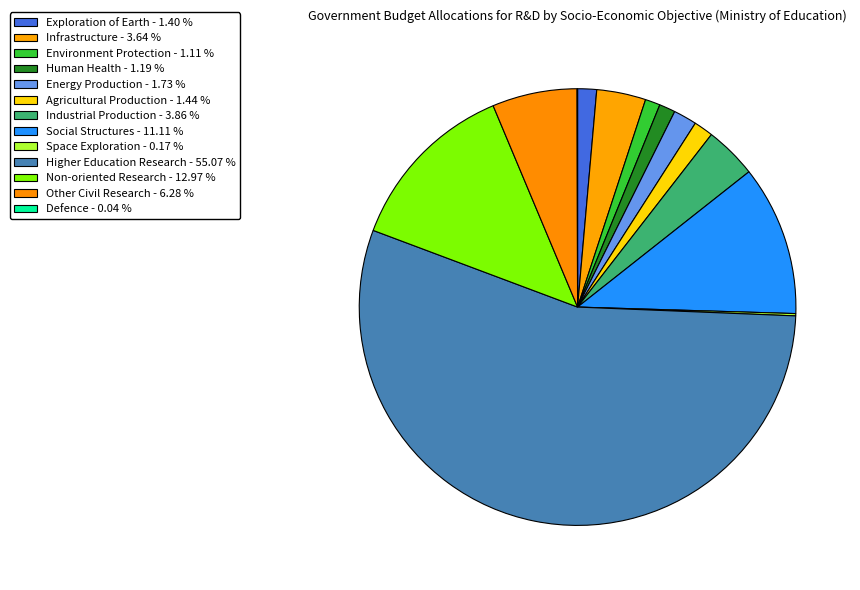

Count the number of slices in the pie.

13